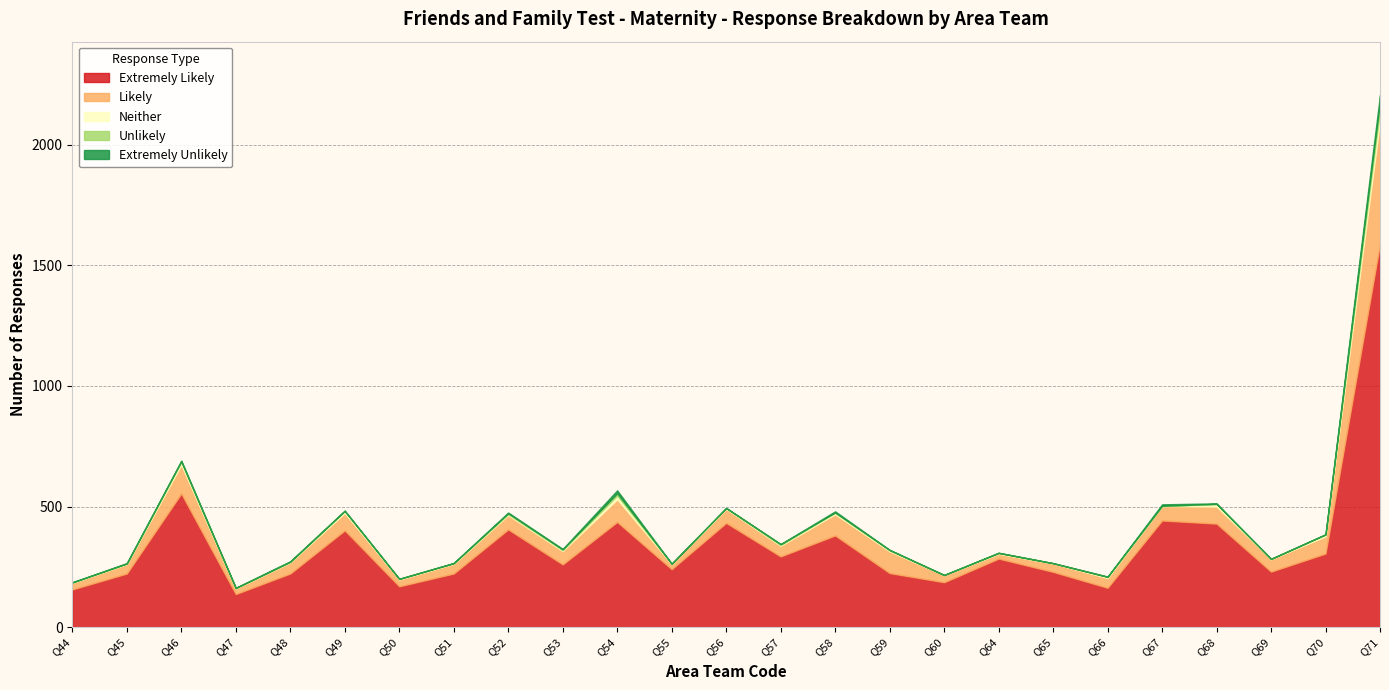

True or false: Likely and Extremely Unlikely cross at least once.

False